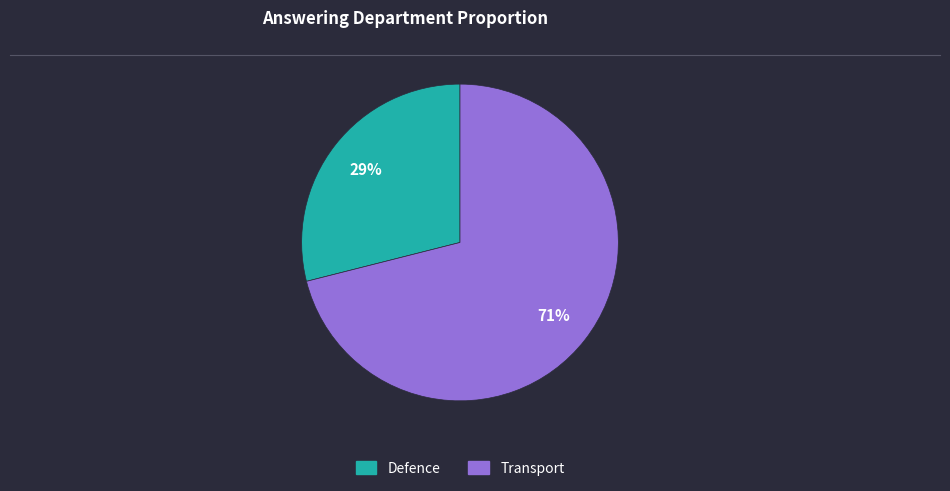

Do Defence and Transport together represent more than half of the pie?

Yes